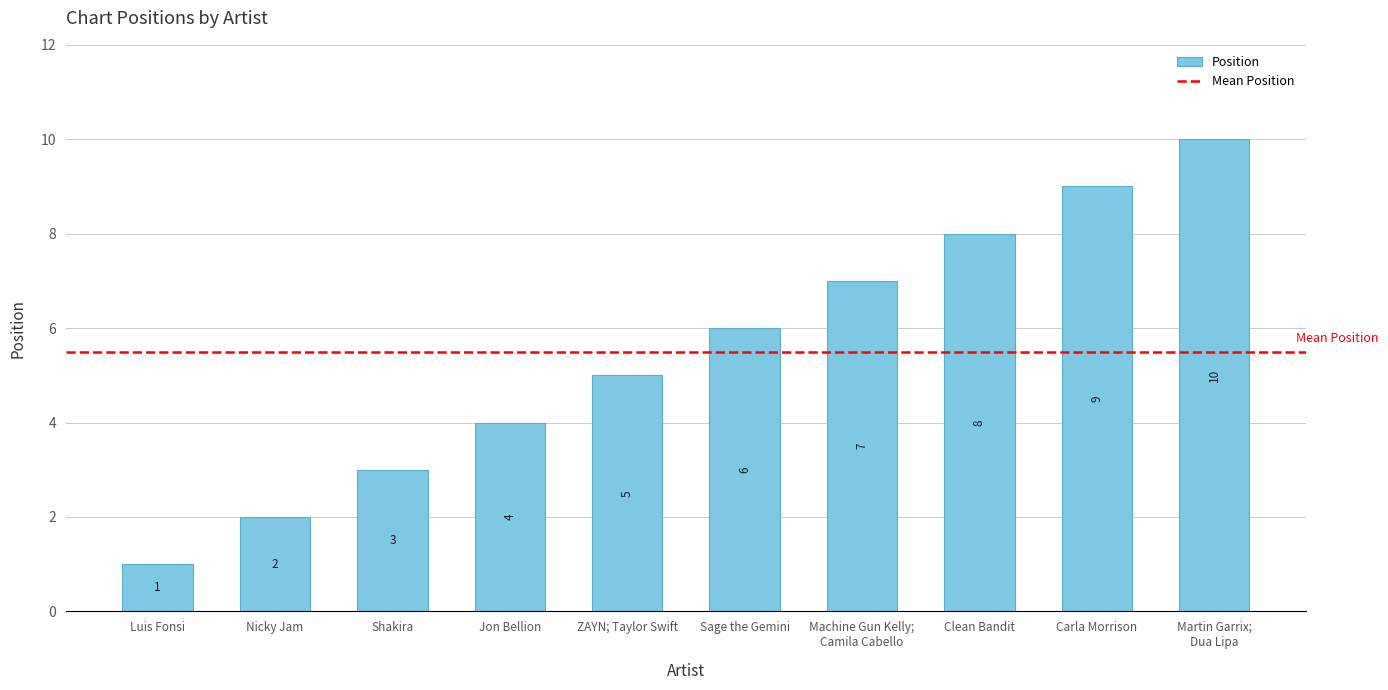

What is the ratio of the value at Martin Garrix;
Dua Lipa to the value at Luis Fonsi?

10.0